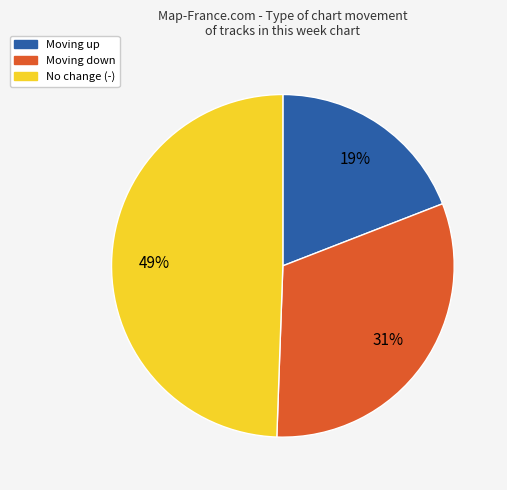

To the nearest percent, what is the difference between the largest and smallest slice percentages?

30%